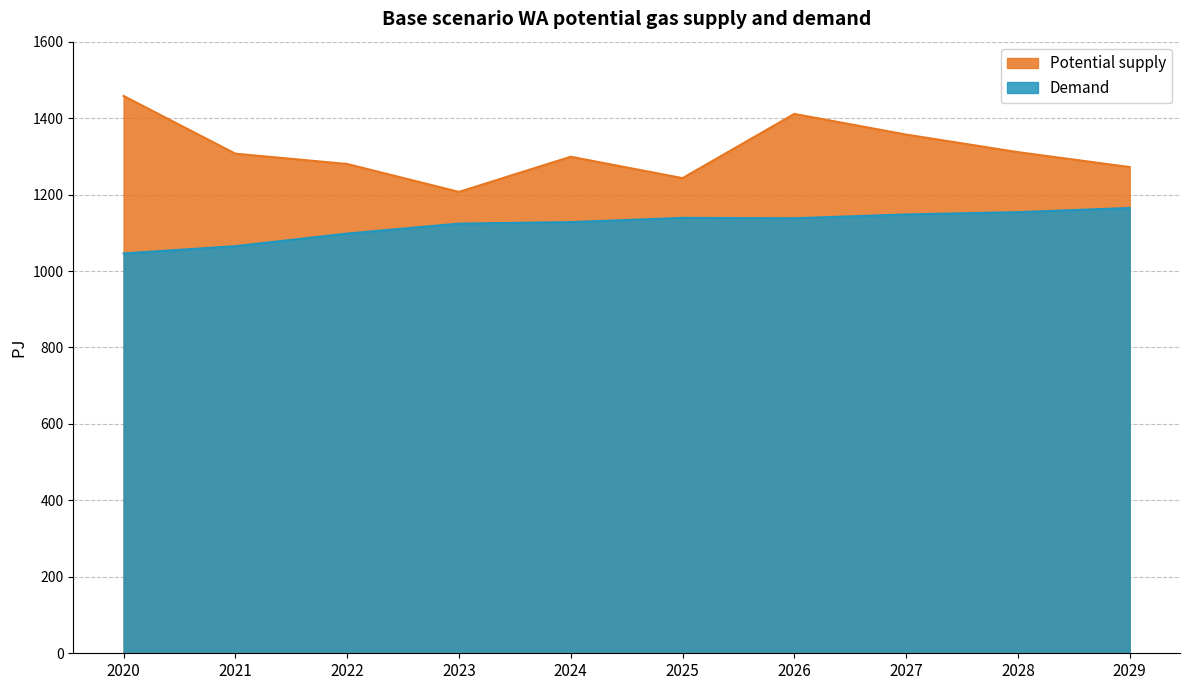

How many lines are shown in the chart?

2